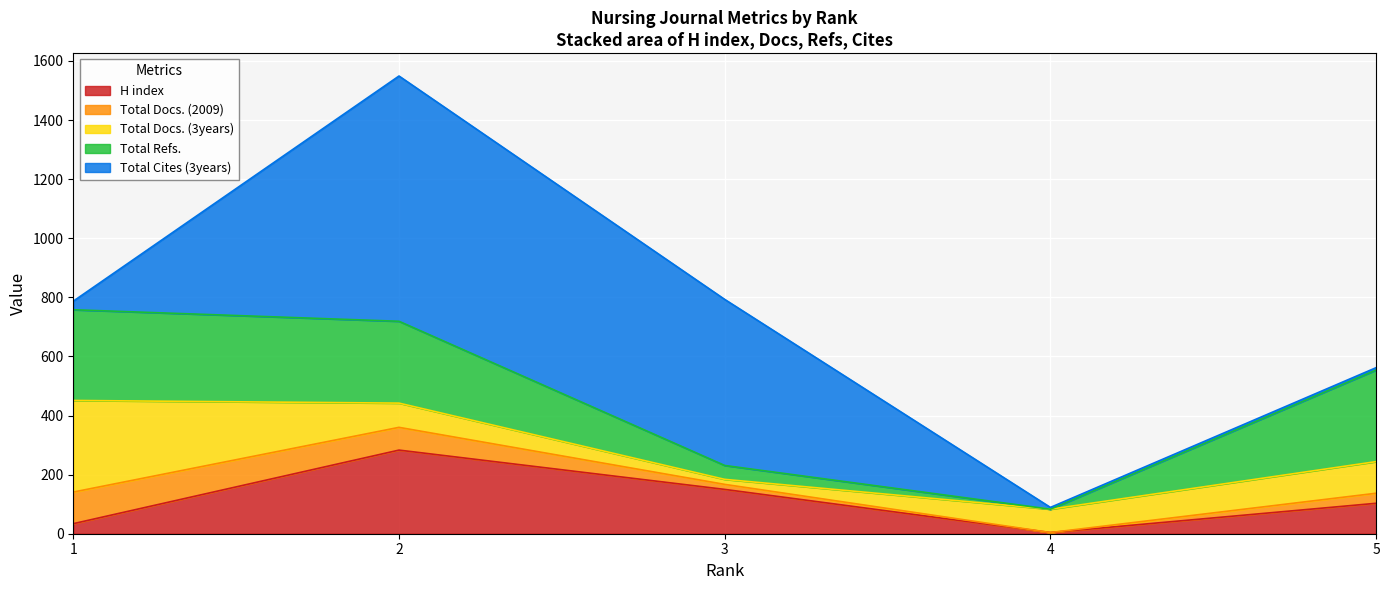

What is the value of the H index point at the 2nd from the left?

283